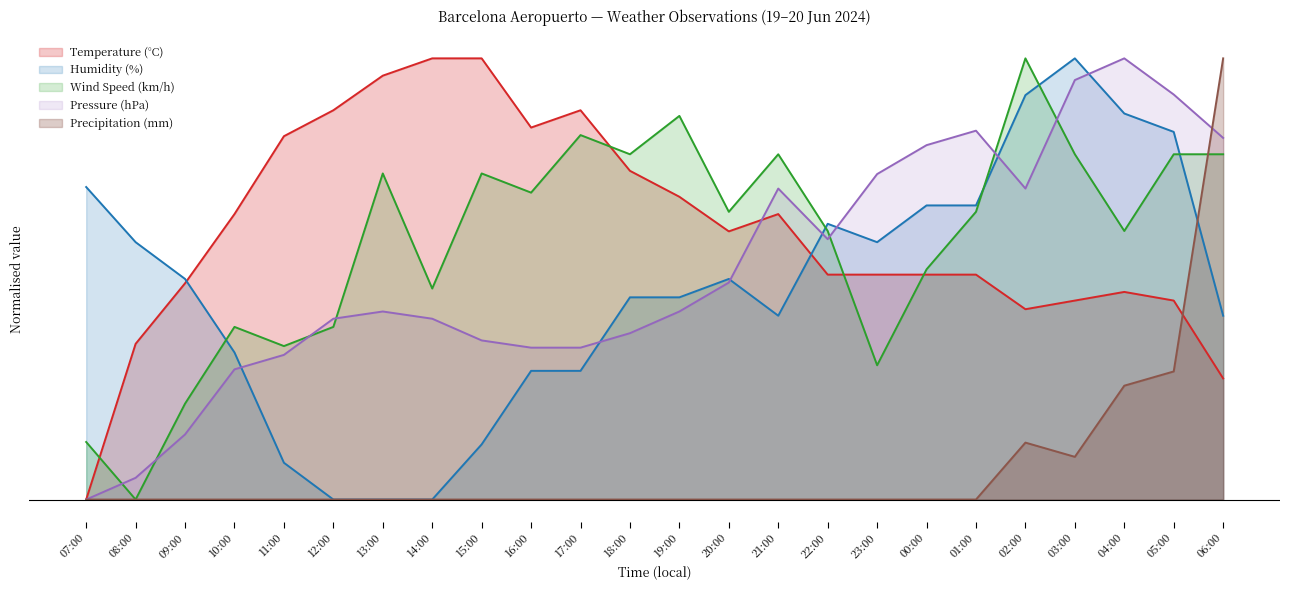

Which has a higher value, 10:00 or 08:00?

10:00